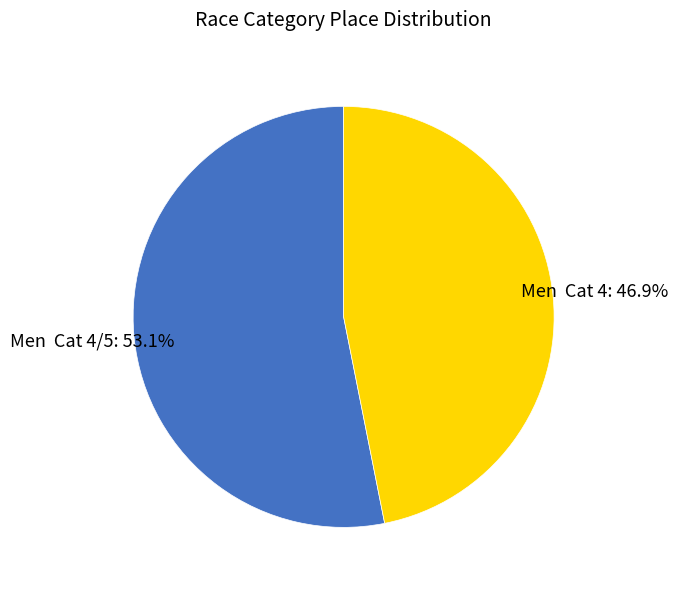

Is the sum of Men Cat 4/5 and Men Cat 4 greater than half?

Yes